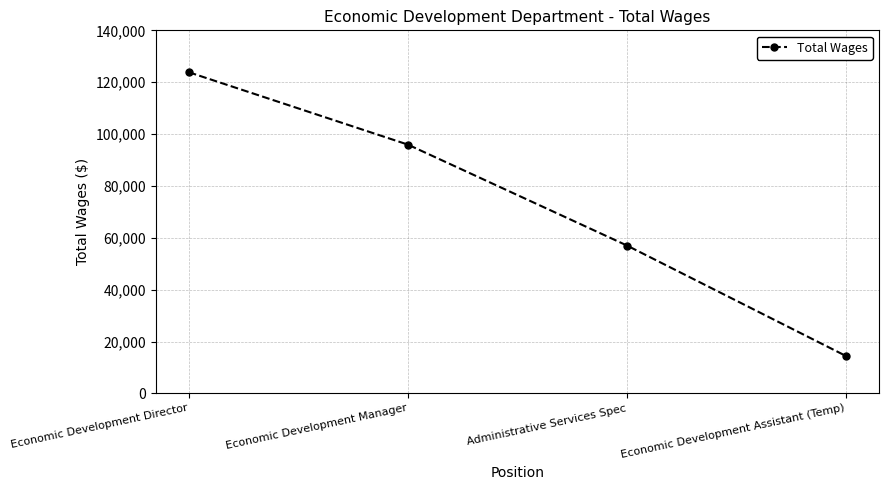

Where is the data nearest to the value 69143?

Administrative Services Spec